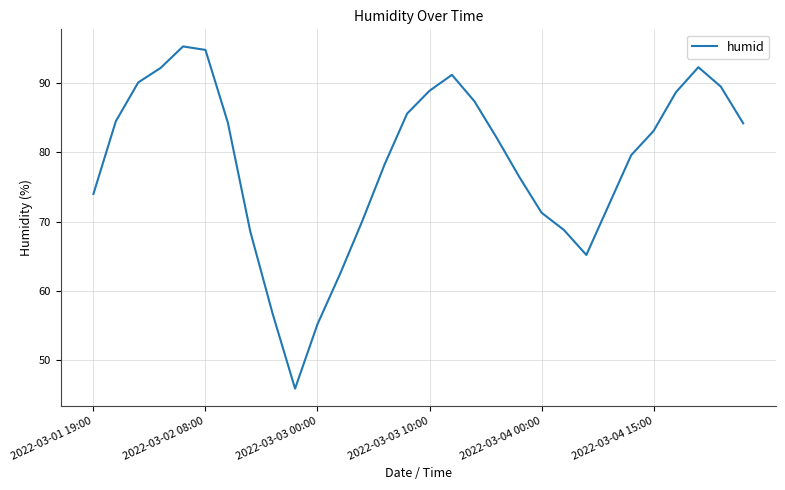

What is the minimum value shown in the chart?

45.9